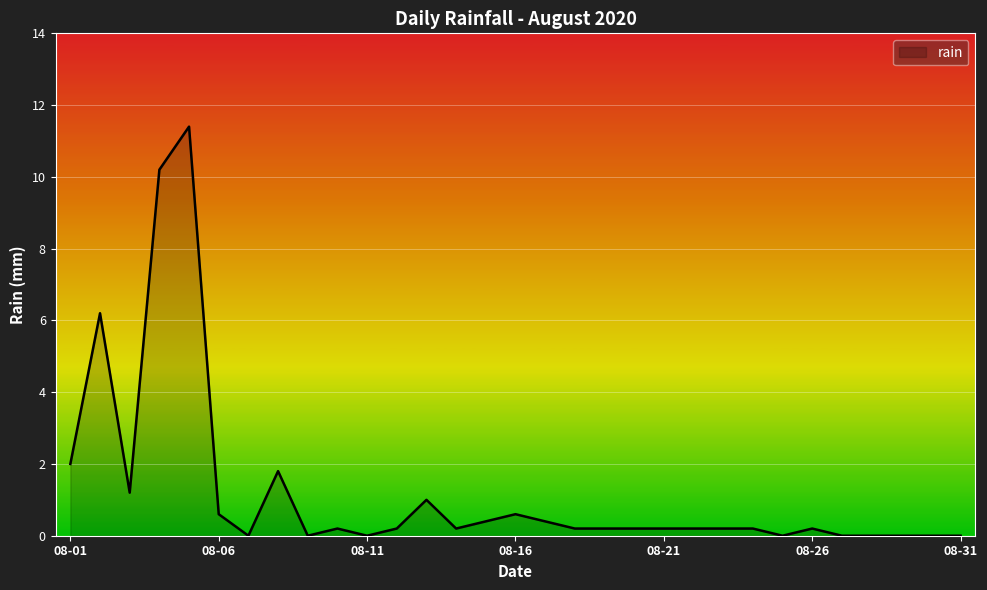

What is the difference between the maximum and minimum values?

11.4